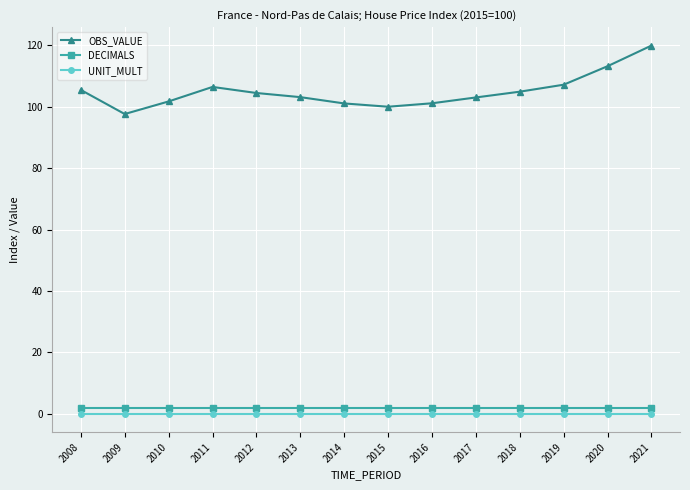

What is the difference between the maximum and minimum values in the OBS_VALUE series?

22.3